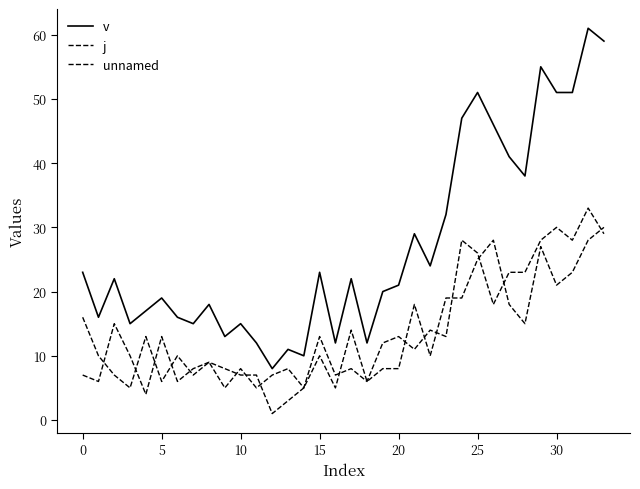

At which label does unnamed reach its peak?

33